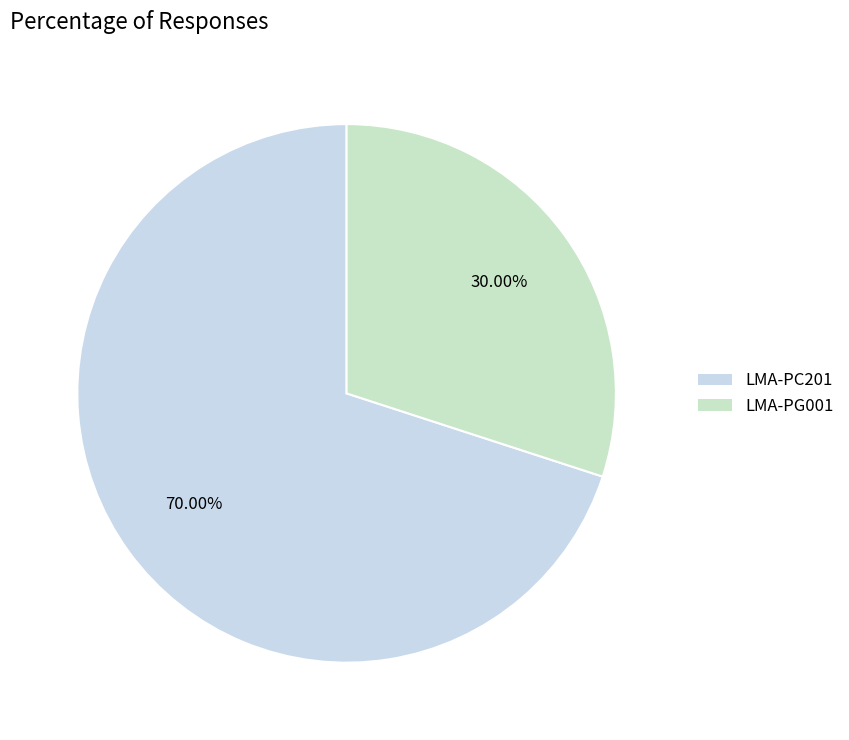

The LMA-PC201 slice represents 70% of the pie. True or false?

True